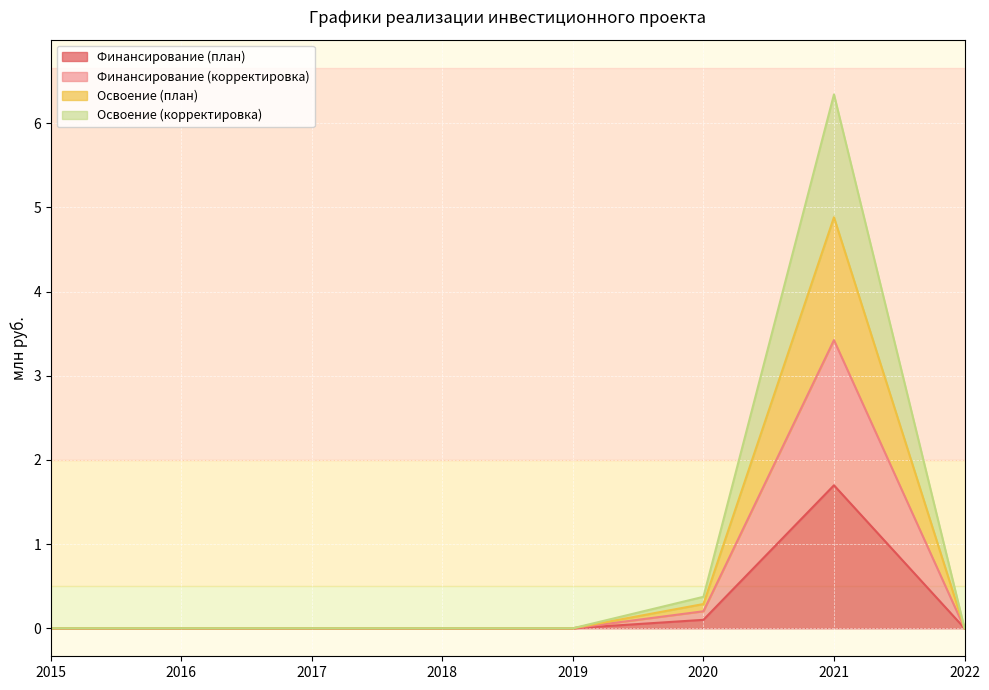

What is the difference between the maximum and minimum values in the Финансирование (план) series?

1.7